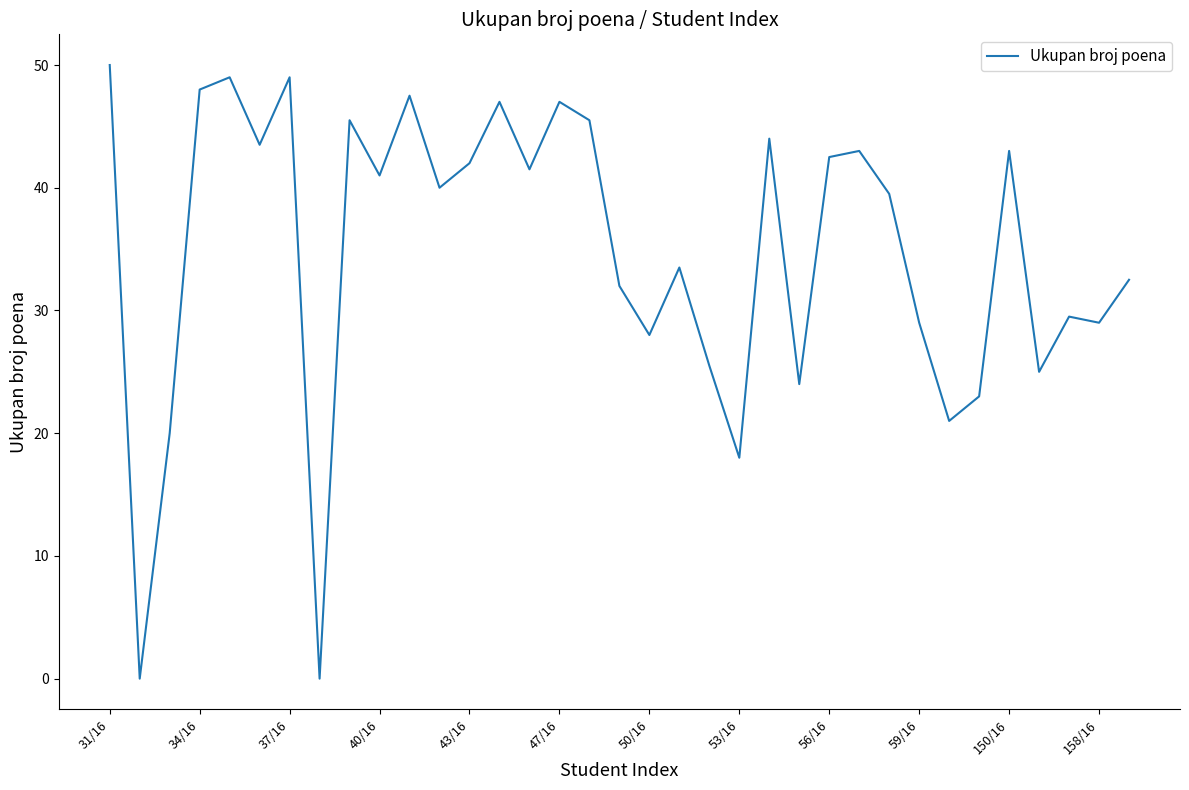

What is the greatest value displayed?

50.0